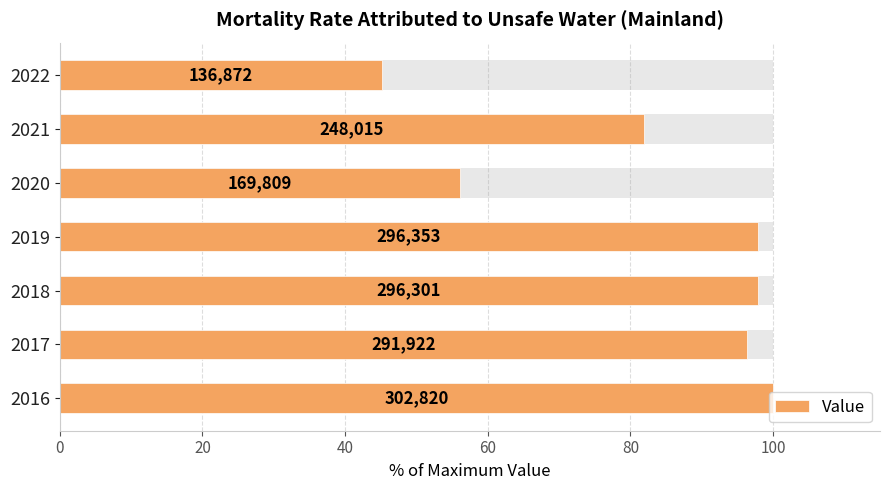

What is the average value?

82.2